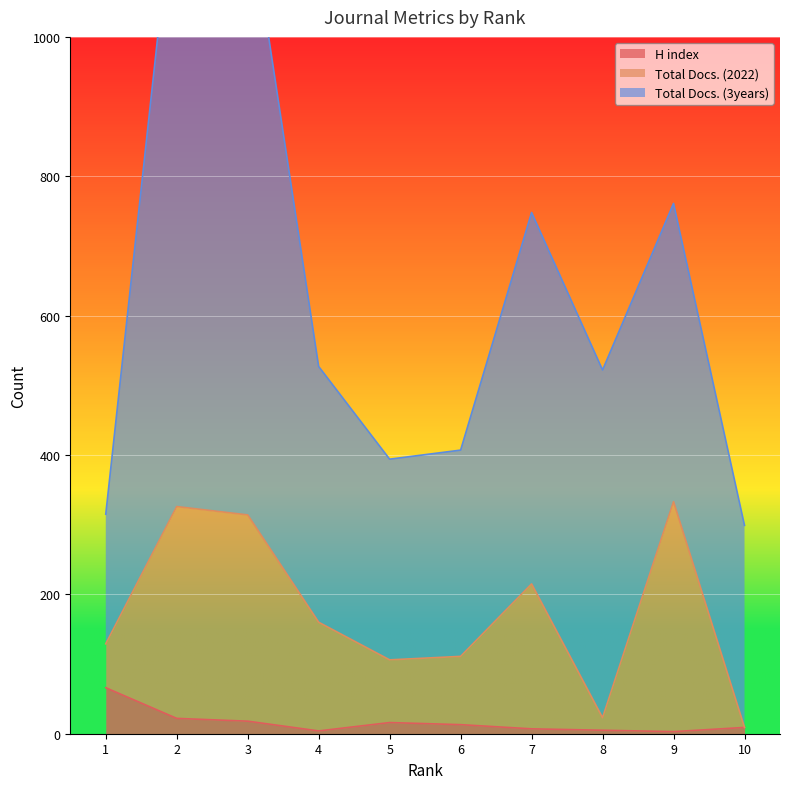

What is the highest value of the H index series?

66